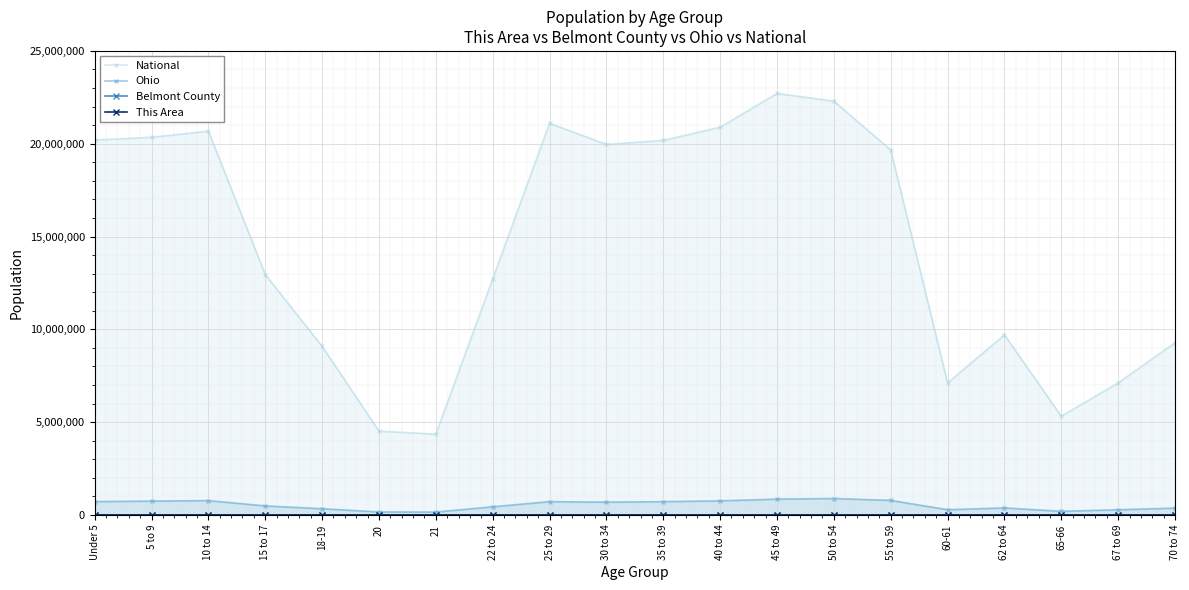

What is the maximum value shown in the chart?

22708591